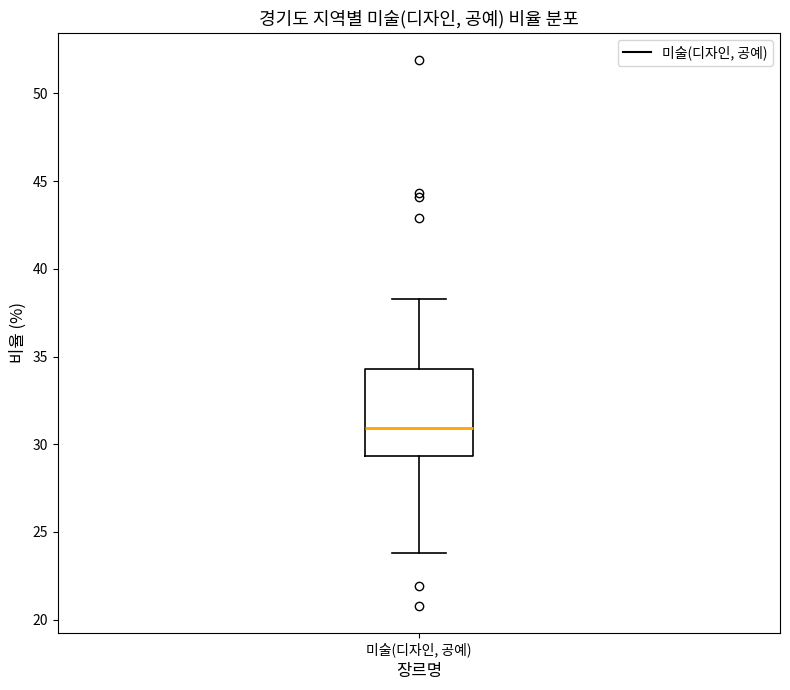

Read this box plot against the y-axis: the position of the median line, the range covered by the box, and the ends of both whiskers. The values are not printed on the chart, so give them approximately, as read against the axis.

median 31.0, box 29.5 to 34.5, whiskers 24.0 to 38.5